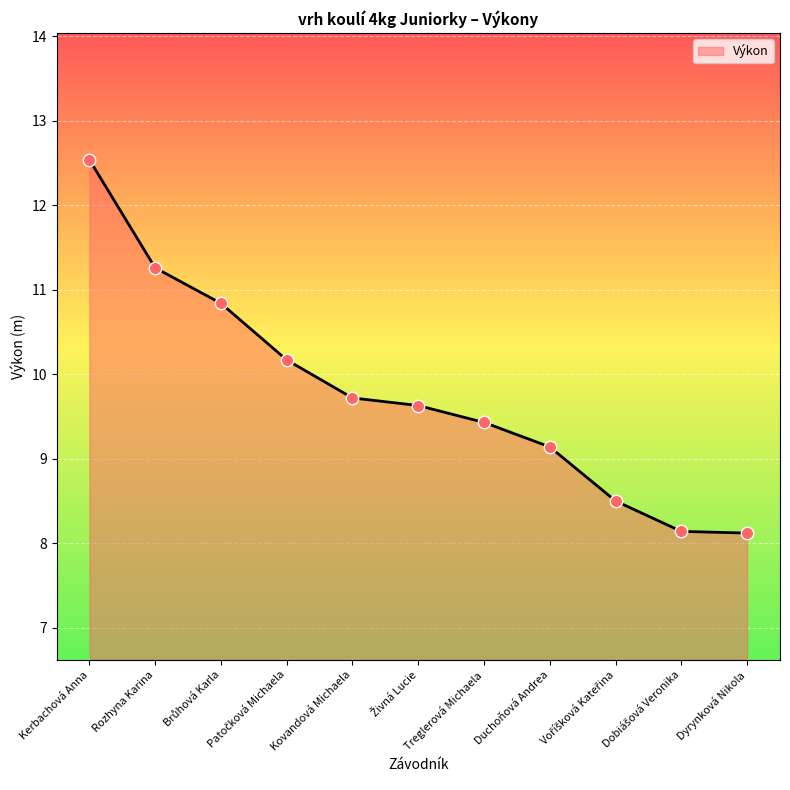

What is the difference between the maximum and minimum values?

4.4